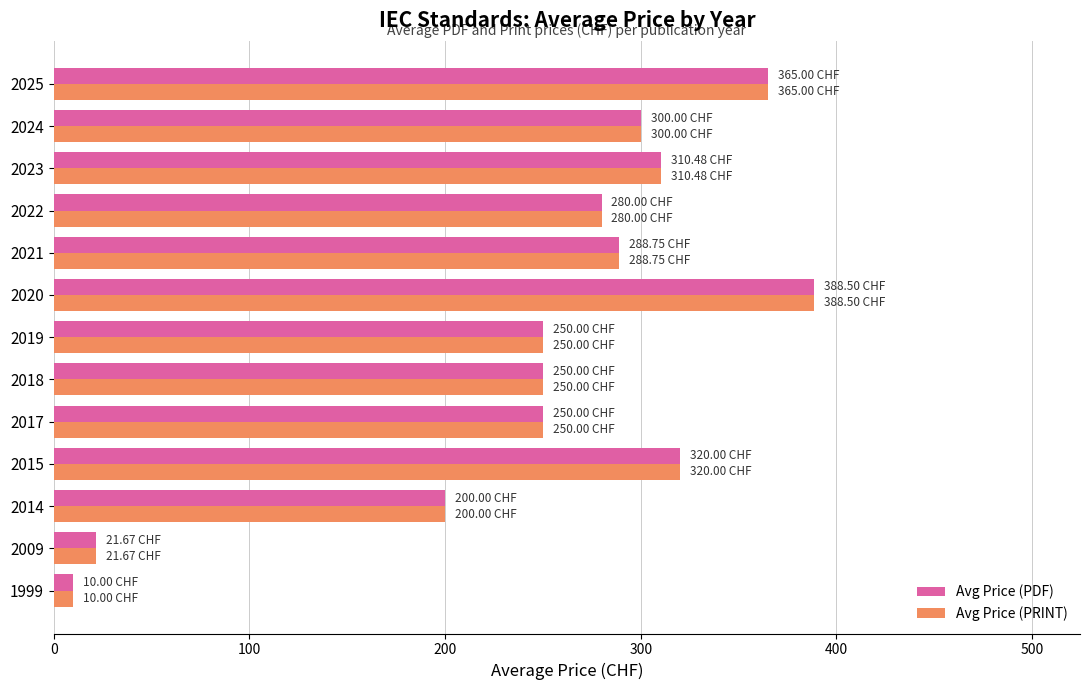

What is the difference between the Avg Price (PDF) values at 2019 and 2024?

50.0